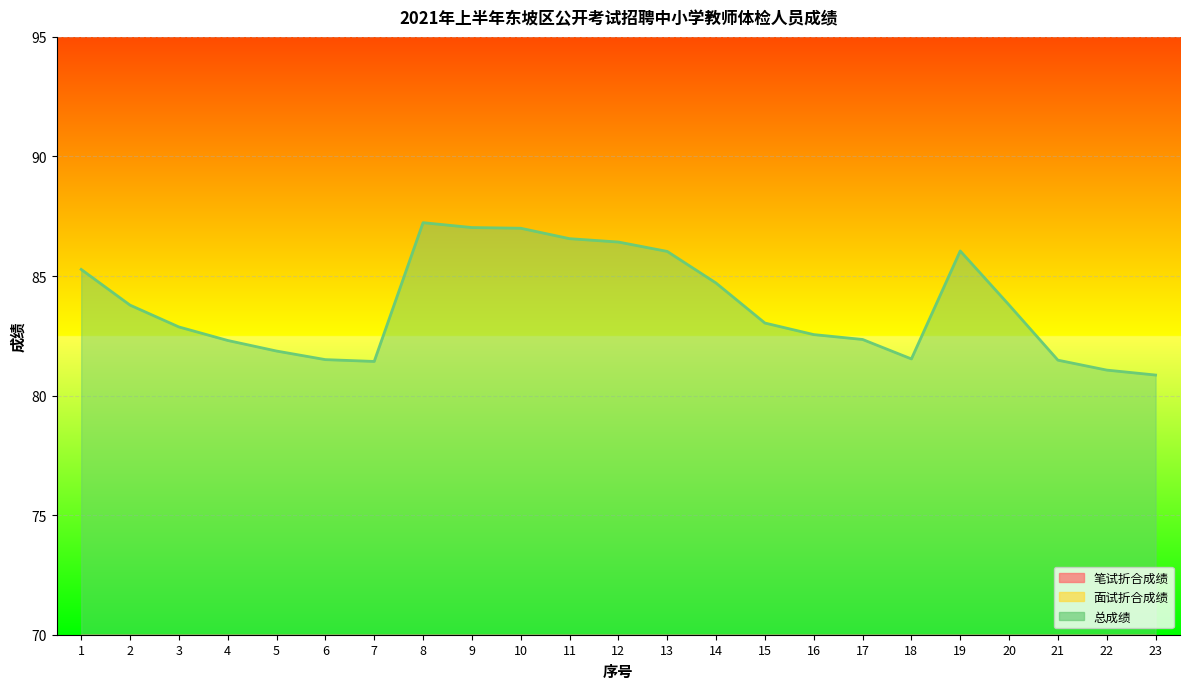

Reading right to left, list all the values displayed in this chart.

笔试折合成绩: 36.8	35.2	37.5	37.2	40.0	37.5	35.5	38.0	38.5	38.8	41.0	40.5	41.0	40.0	41.8	40.8	36.2	36.0	36.0	39.5	37.2	37.8	39.5
面试折合成绩: 44.1	45.8	44.0	46.5	46.0	44.0	46.8	44.6	44.5	46.0	45.0	45.9	45.6	47.0	45.3	46.5	45.2	45.5	45.9	42.8	45.6	46.0	45.8
总成绩: 80.9	81.1	81.5	83.8	86.0	81.5	82.3	82.6	83.0	84.7	86.0	86.4	86.6	87.0	87.0	87.2	81.4	81.5	81.9	82.3	82.9	83.8	85.3